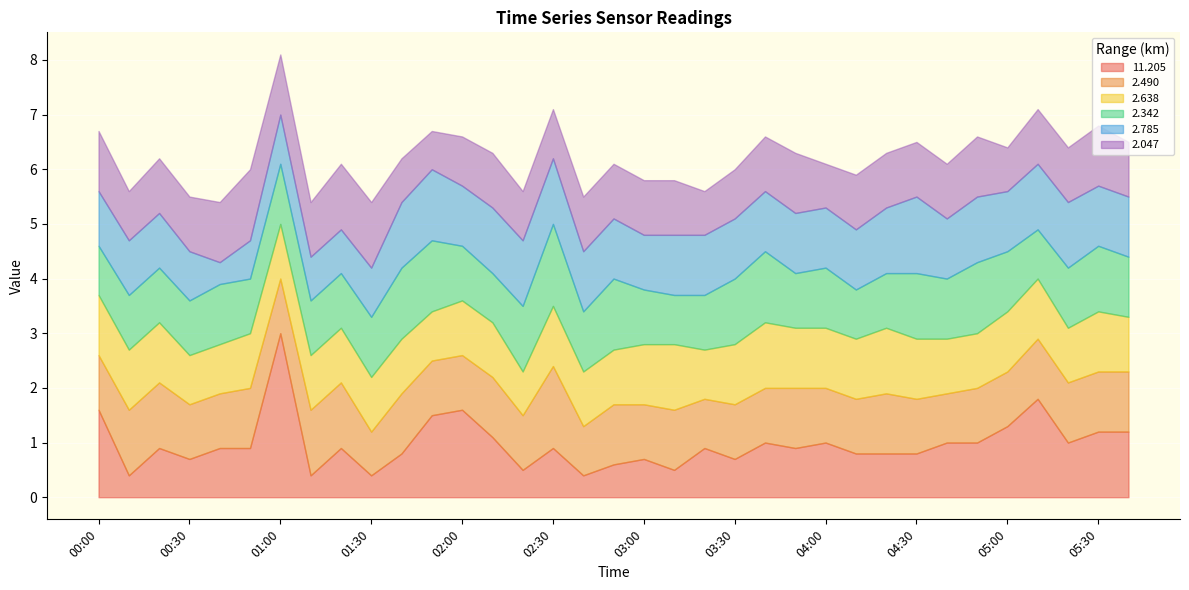

What is the sum of the 11.205 values at 03:20 and 05:10?

2.7